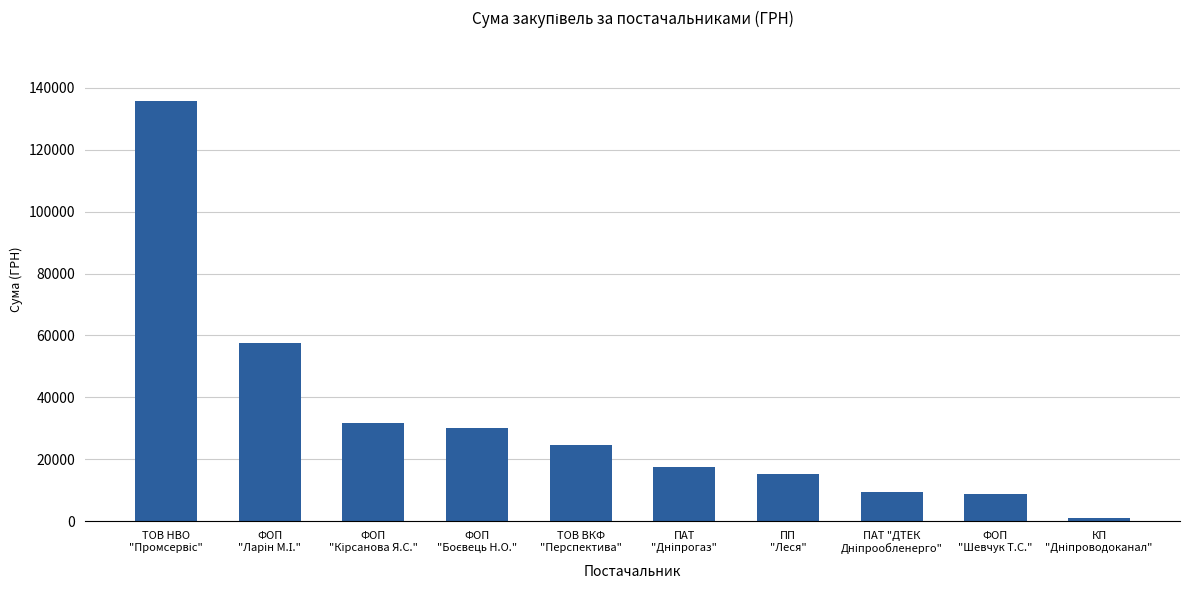

What is the greatest value displayed?

135816.5